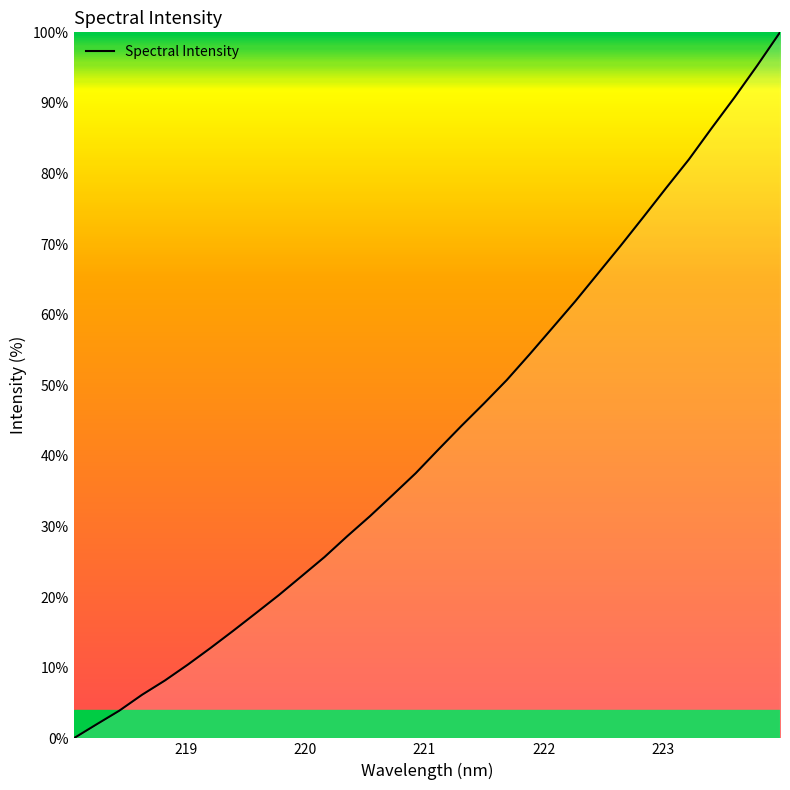

What is the difference between the maximum and minimum values?

100.0